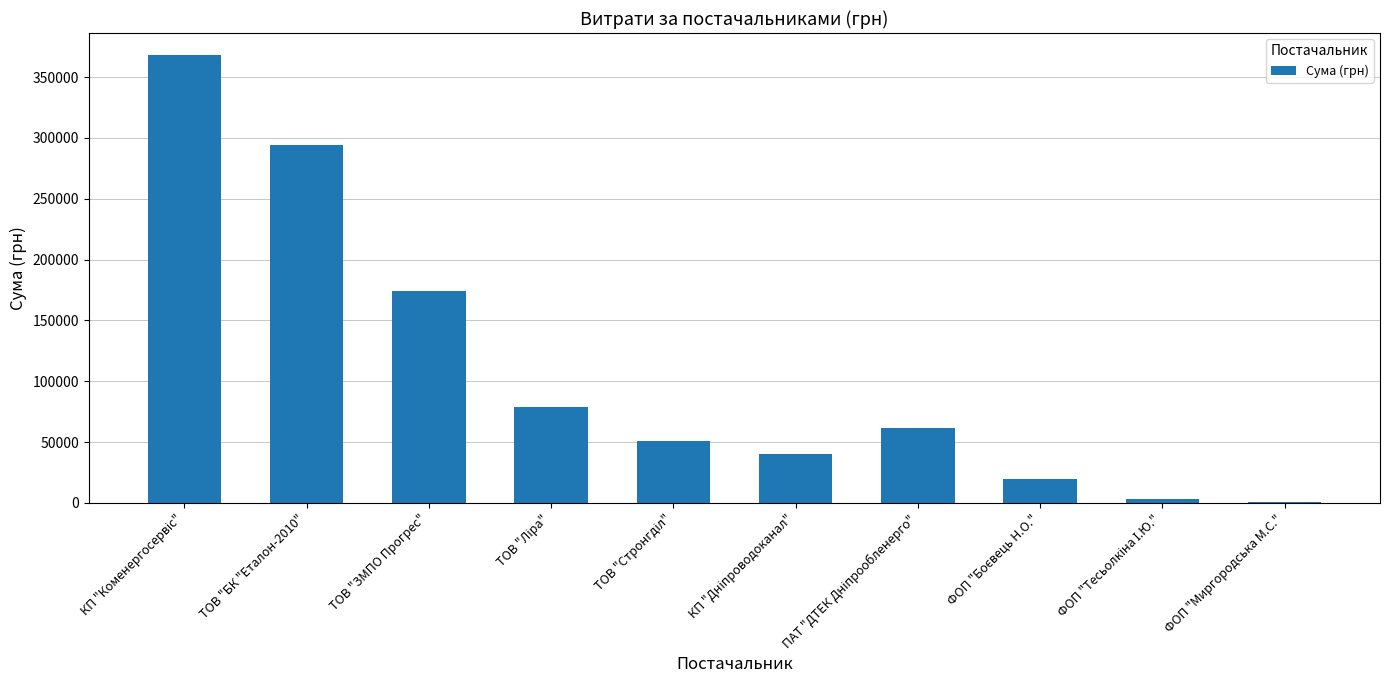

What is the maximum value shown in the chart?

367851.7